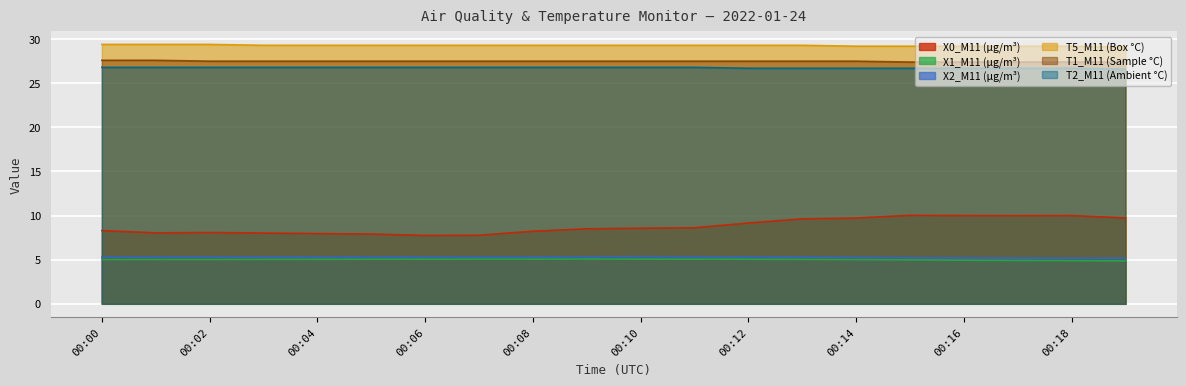

The value of T1_M11 (Sample °C) at 00:08 is 8.1. True or false?

False